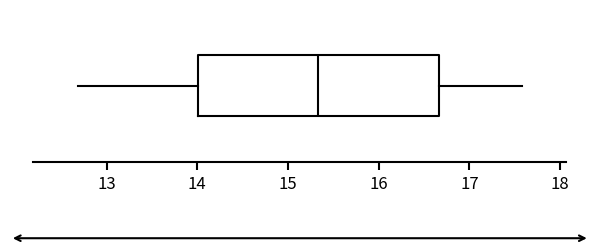

Where does the left whisker of the box end on the x-axis? The values are not printed on the chart, so give them approximately, as read against the axis.

12.7